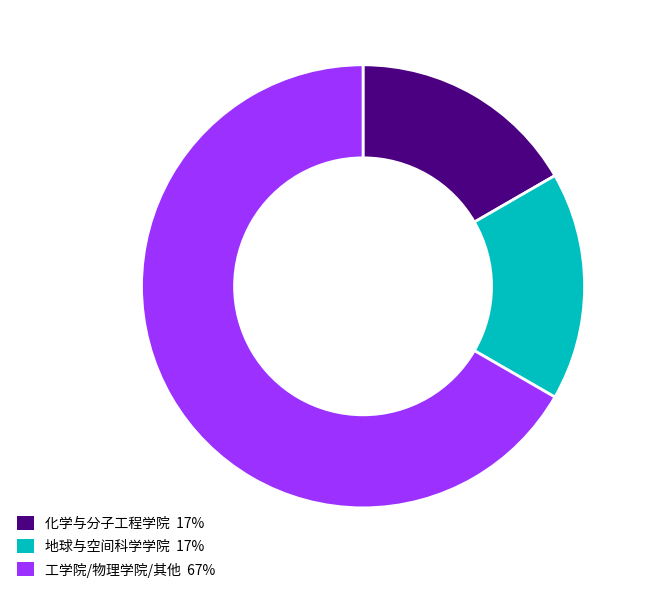

What is the ratio of the value at 化学与分子工程学院 17% to the value at 地球与空间科学学院 17%?

1.0